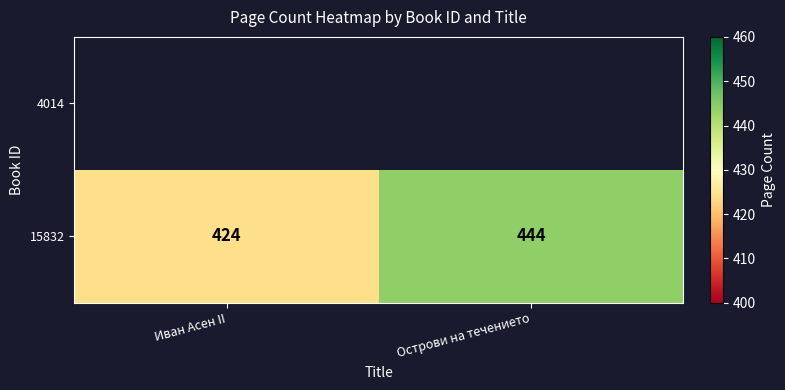

Between Острови на течението and Иван Асен II, which is larger?

Острови на течението